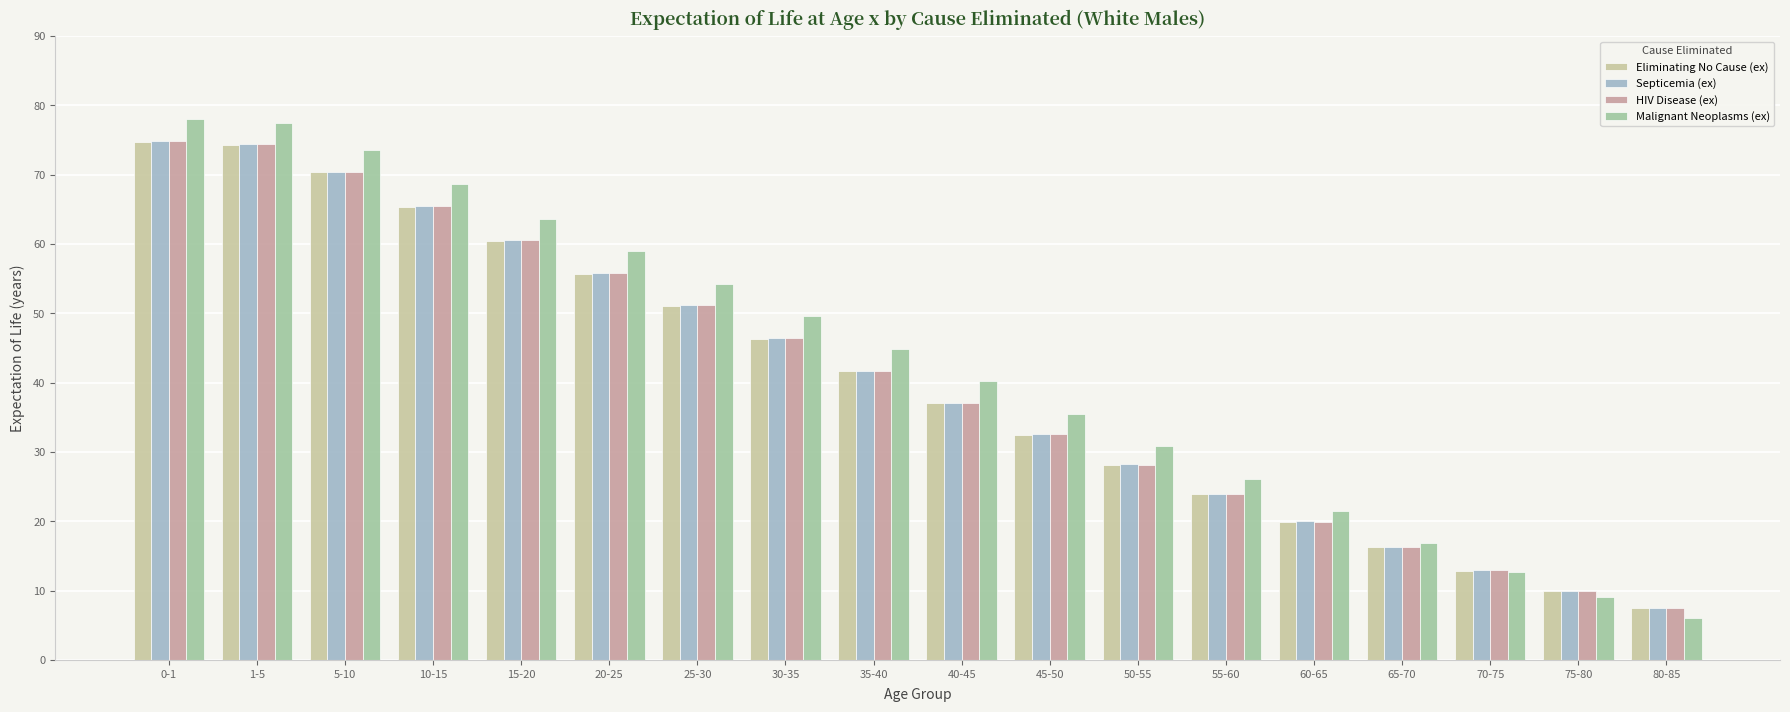

What is the total value across all series at 5-10?

284.8